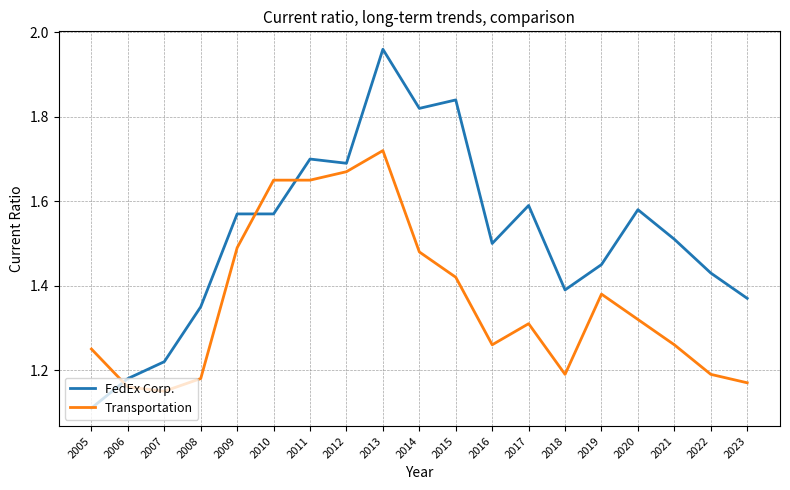

At which label does Transportation reach its peak?

2013